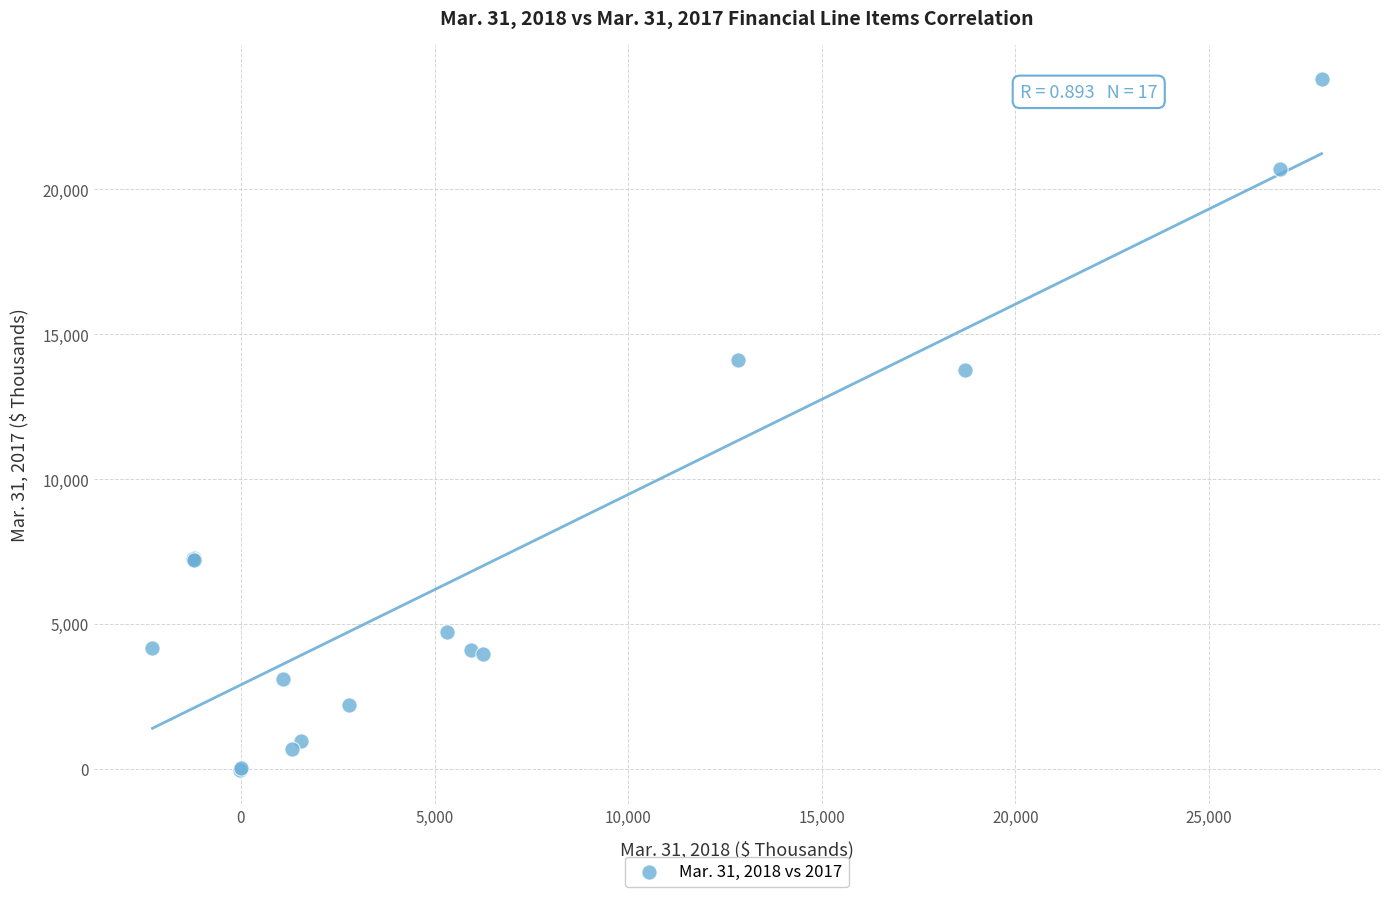

What Y value in the scatter plot is closest to 11884?

13783